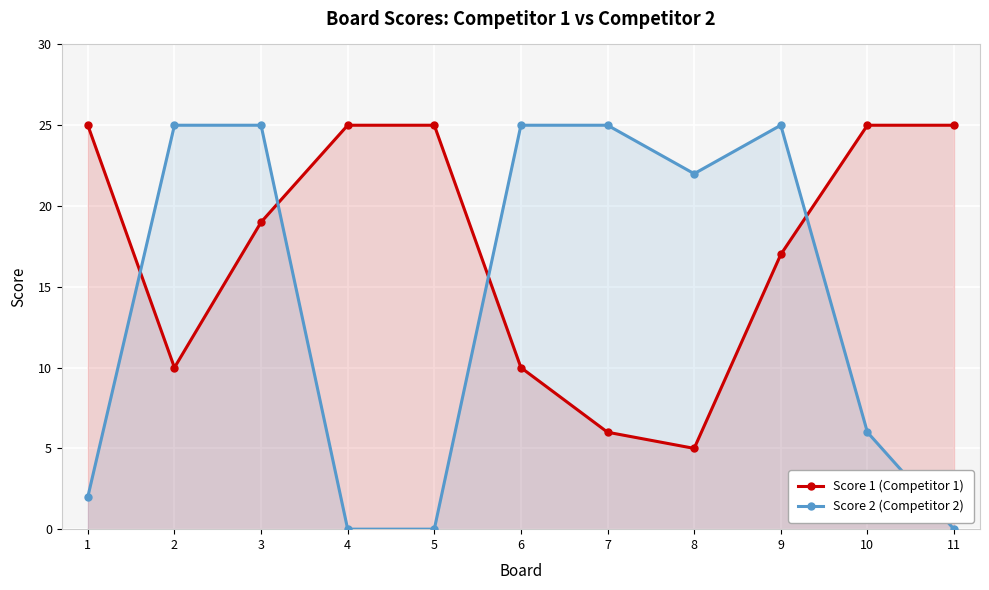

Which label corresponds to the smallest value in the chart?

4